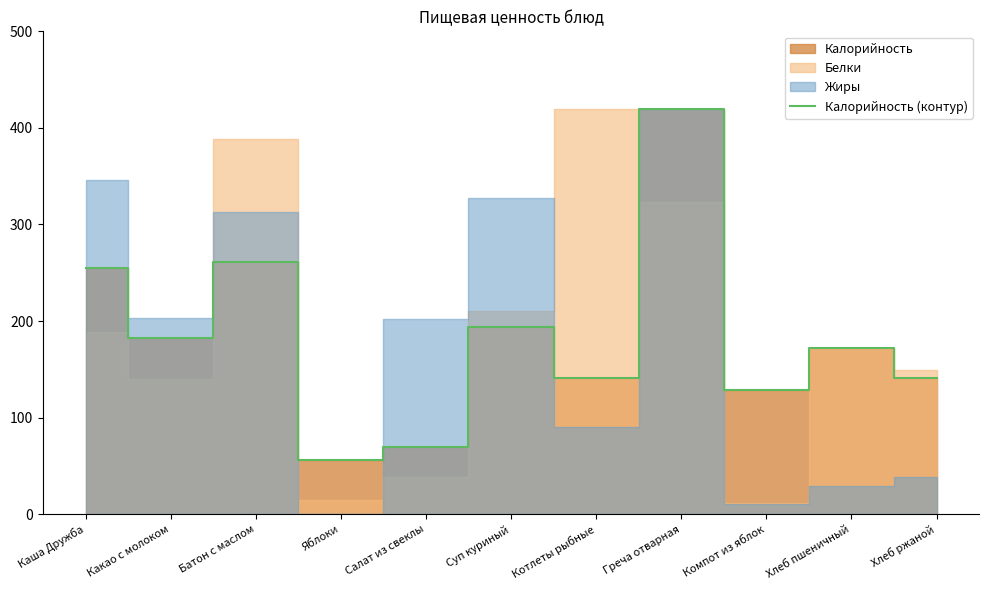

Is it true that the value at Компот из яблок is 52.3?

False